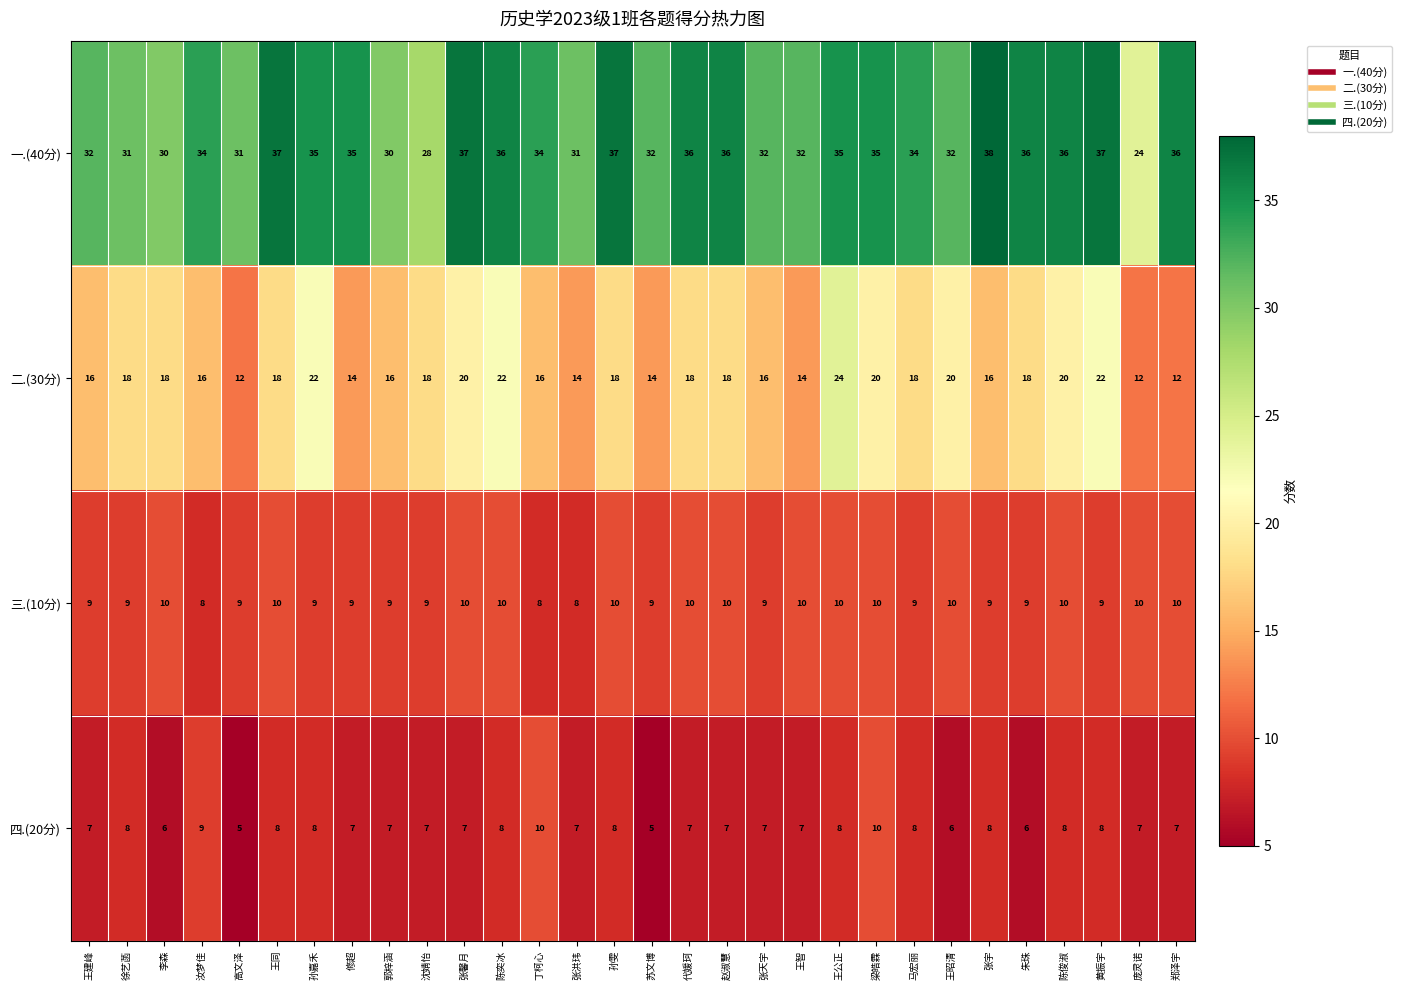

Which series has the largest range (max minus min)?

一.(40分)